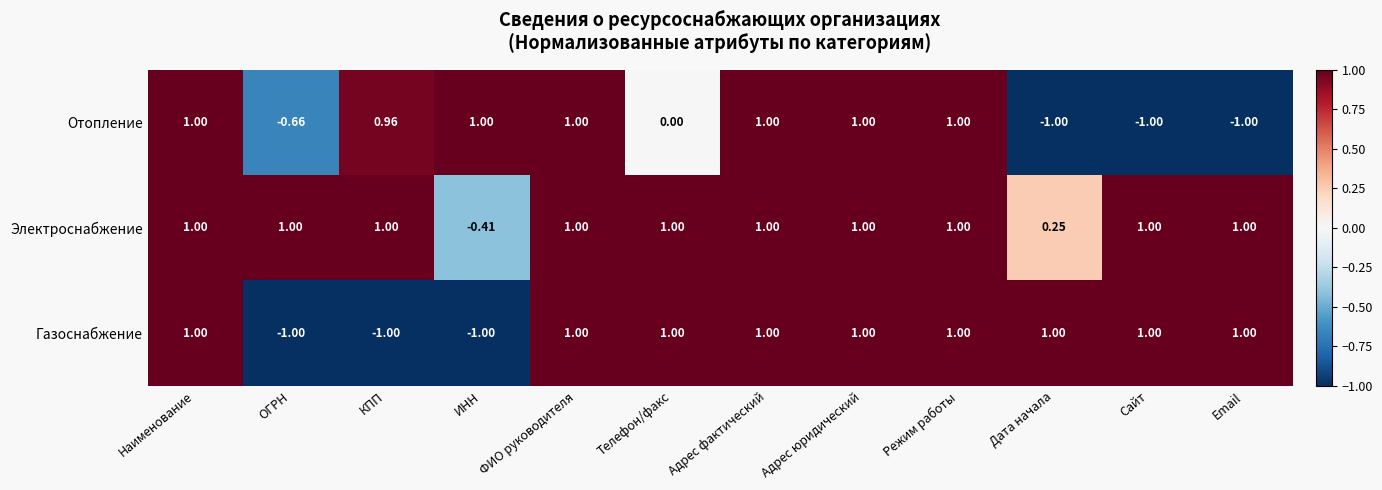

Between ОГРН and Дата начала, which series saw the biggest shift?

Газоснабжение